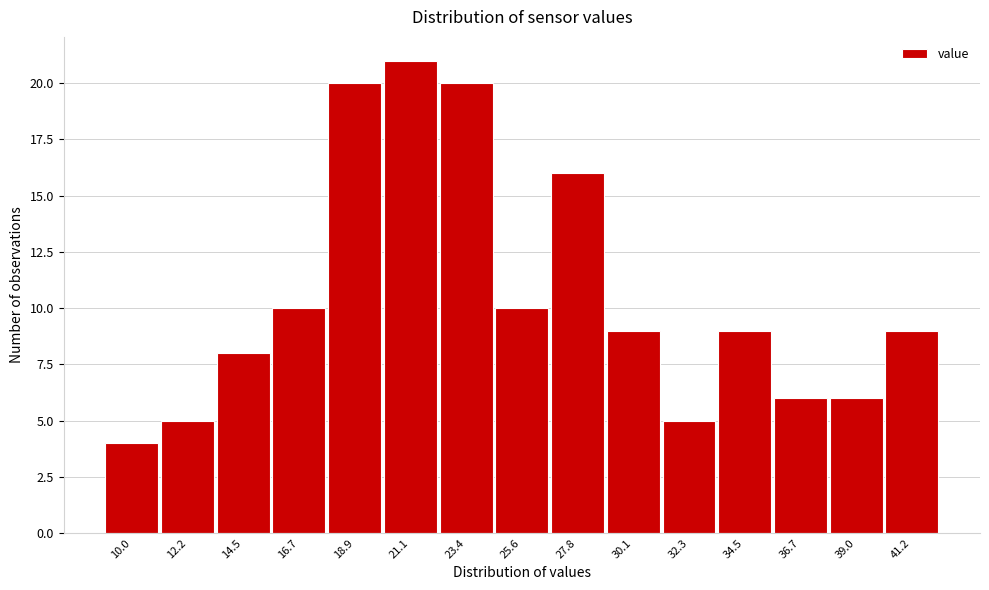

Reading left to right, list all the values displayed in this chart.

4	5	8	10	20	21	20	10	16	9	5	9	6	6	9